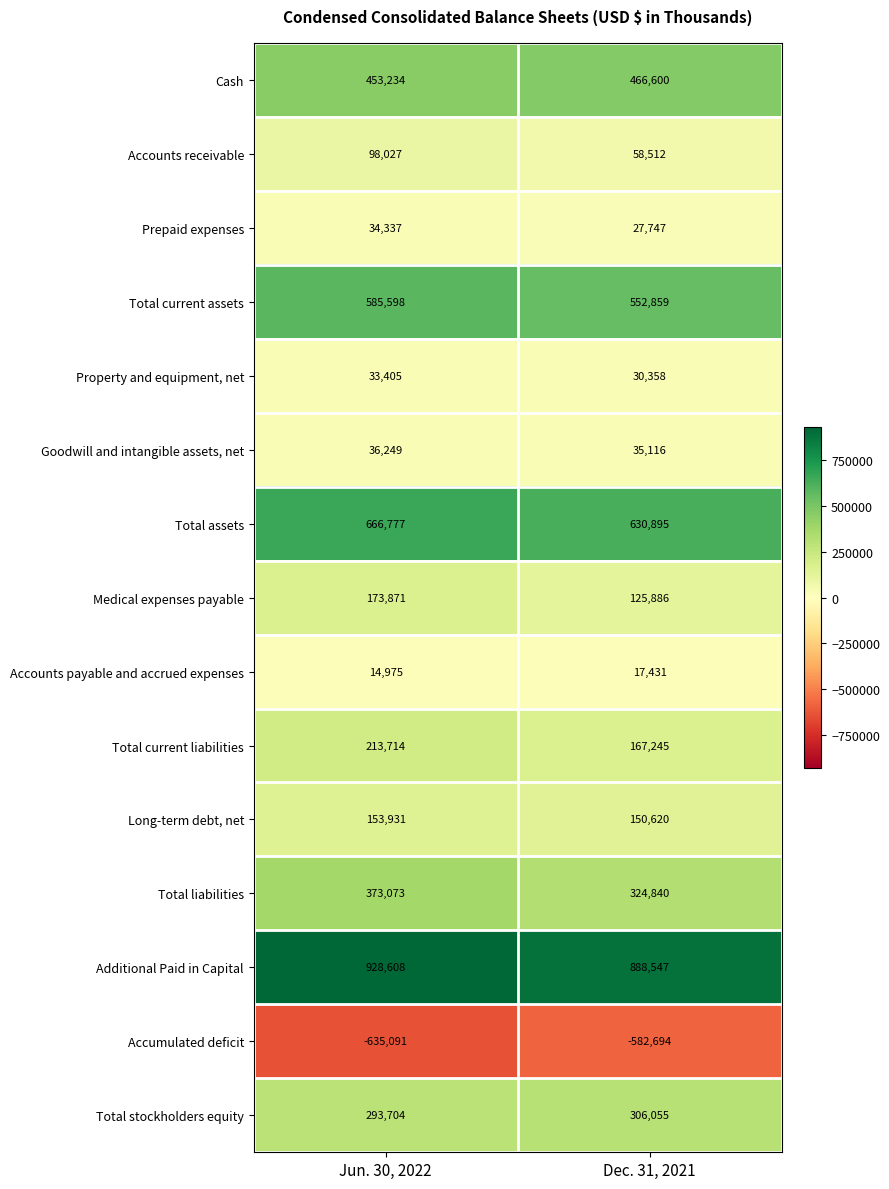

What is the total value across all series at Dec. 31, 2021?

3200017